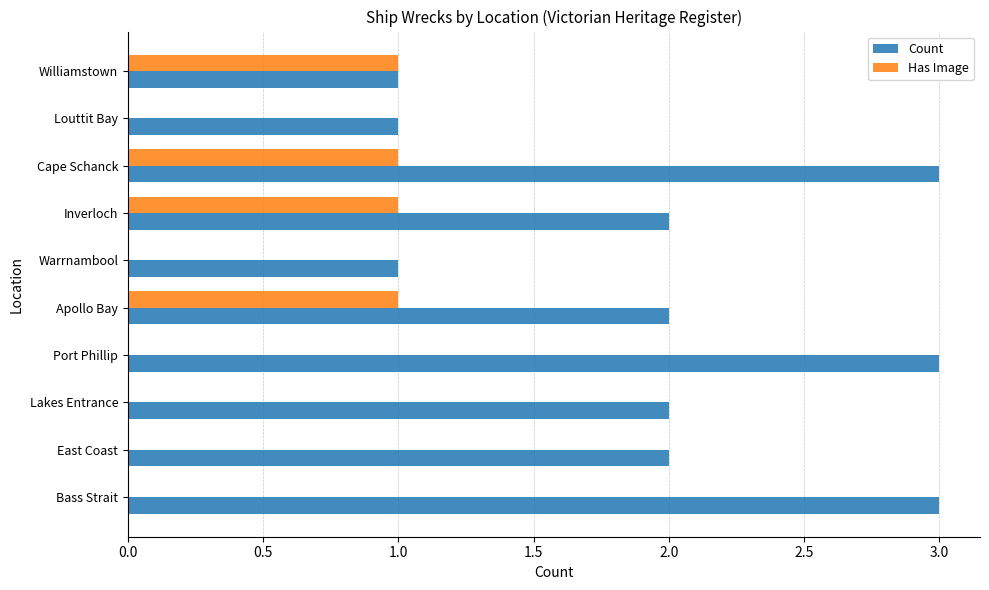

Count the number of categories in the chart.

10